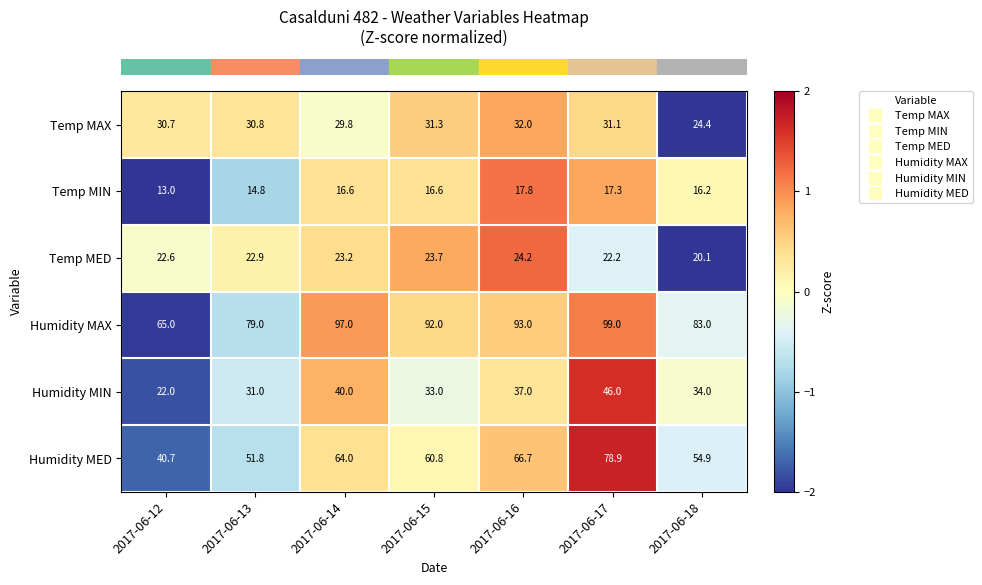

Which series has the largest total across all categories?

Humidity MAX